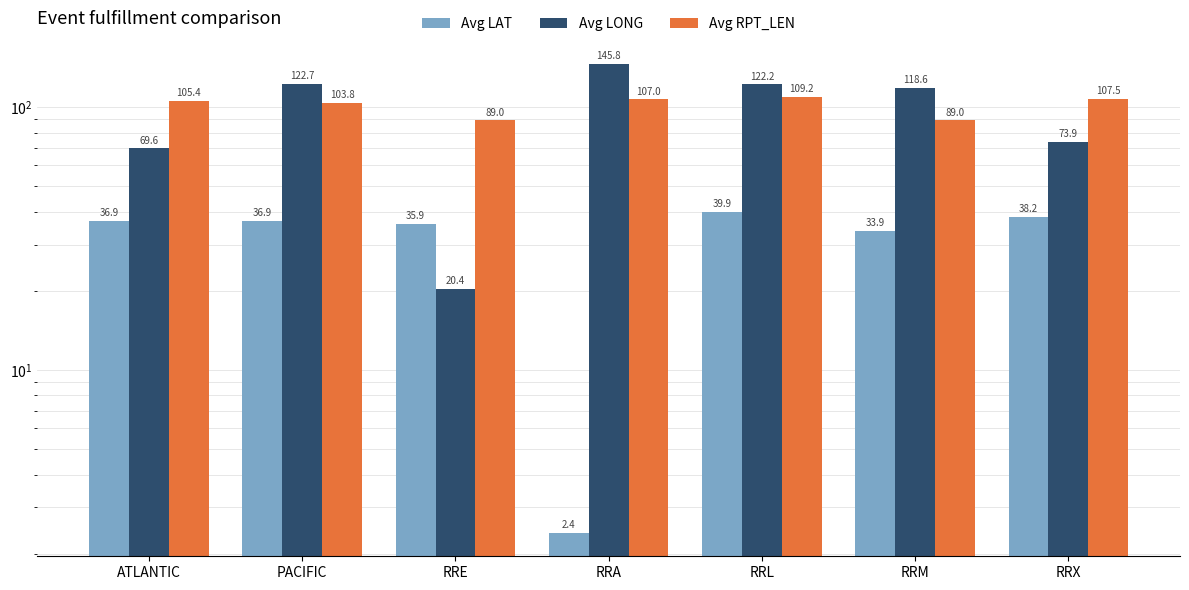

Where does the Avg LAT series first go above 36?

ATLANTIC